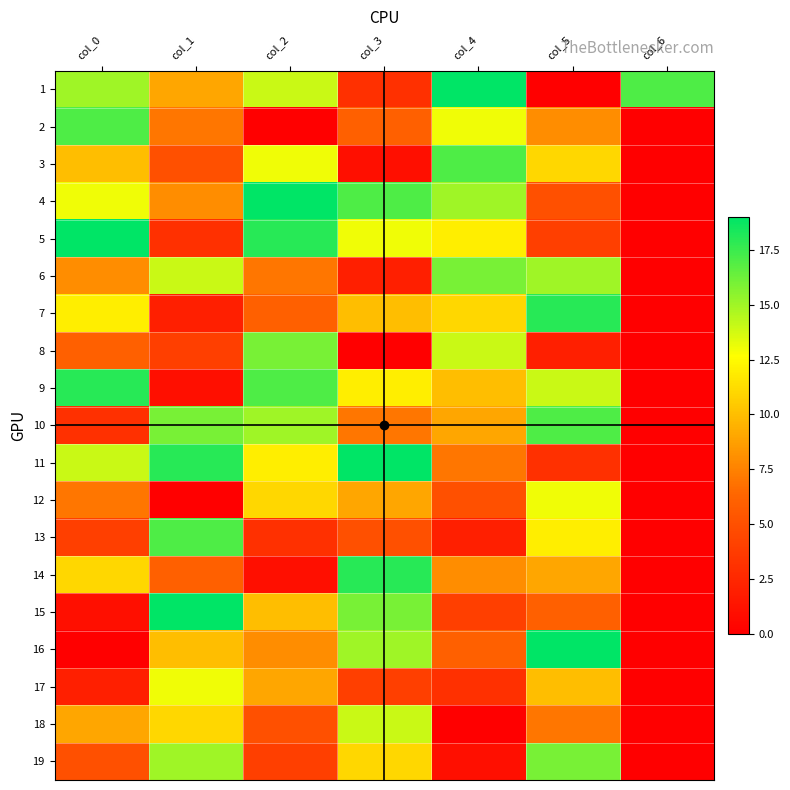

What is the total value across all series at col_6?

17